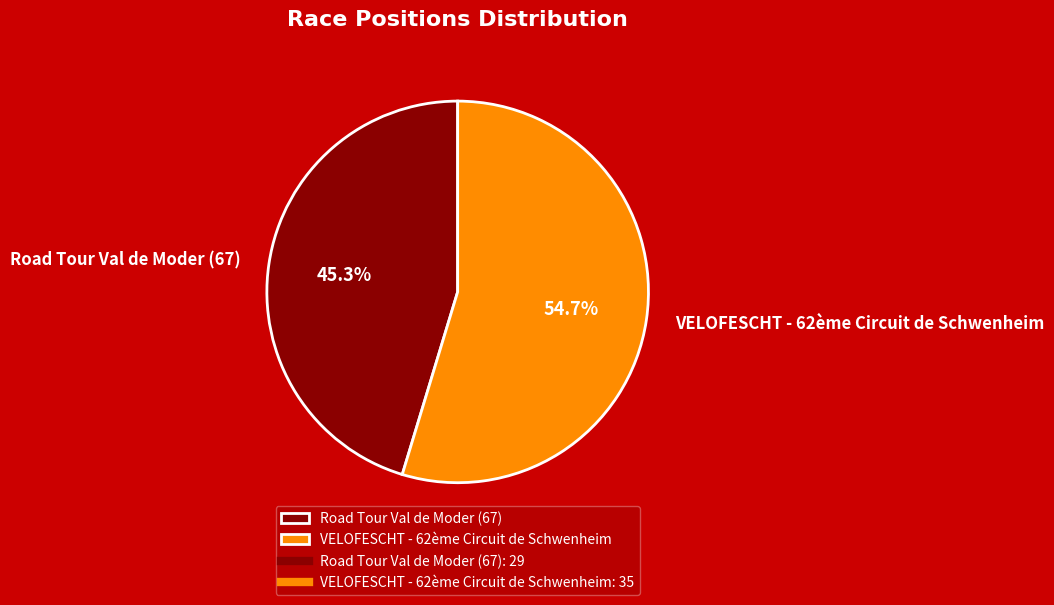

To the nearest percent, what is the difference between the VELOFESCHT - 62ème Circuit de Schwenheim and Road Tour Val de Moder (67) slice percentages?

9%